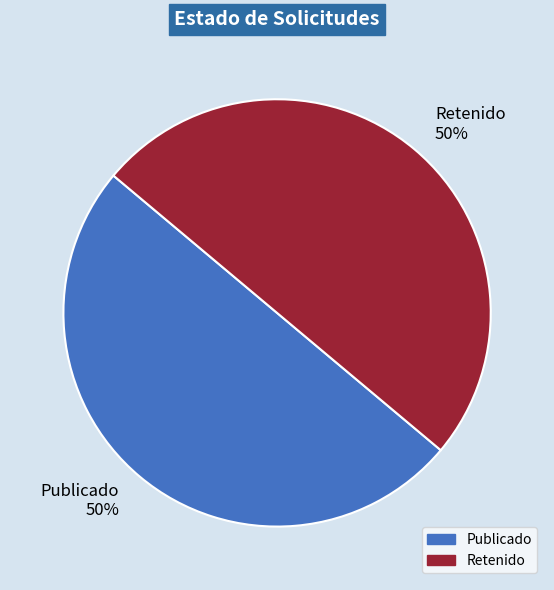

Approximately how many times larger is the value at Publicado compared to Retenido?

1.0